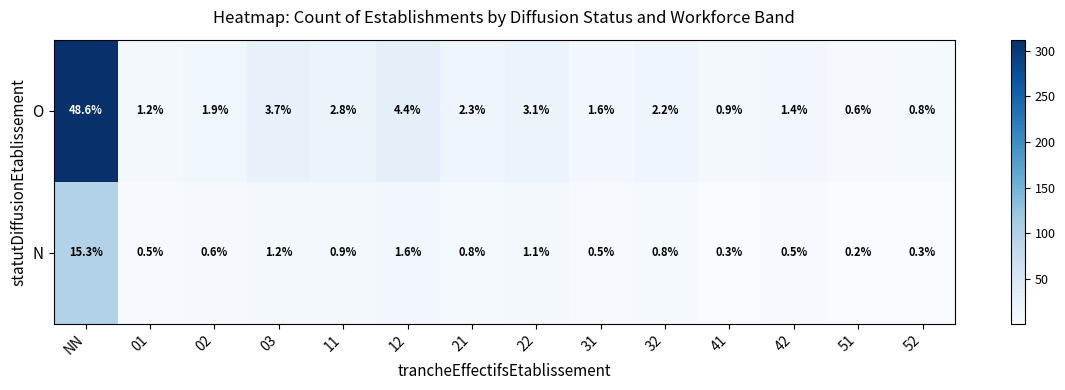

List the series in order of their peak value, lowest first.

N, O